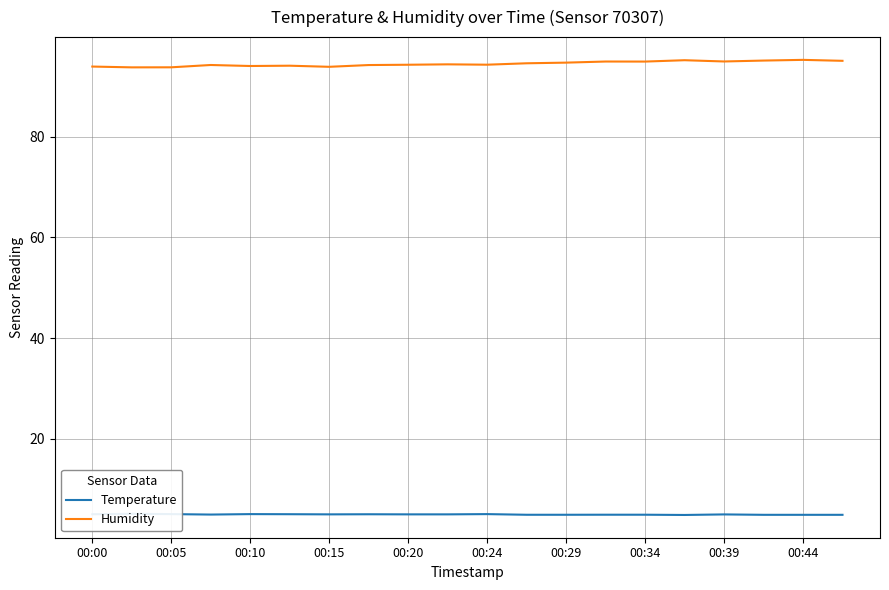

Which series has the widest spread of values?

Humidity